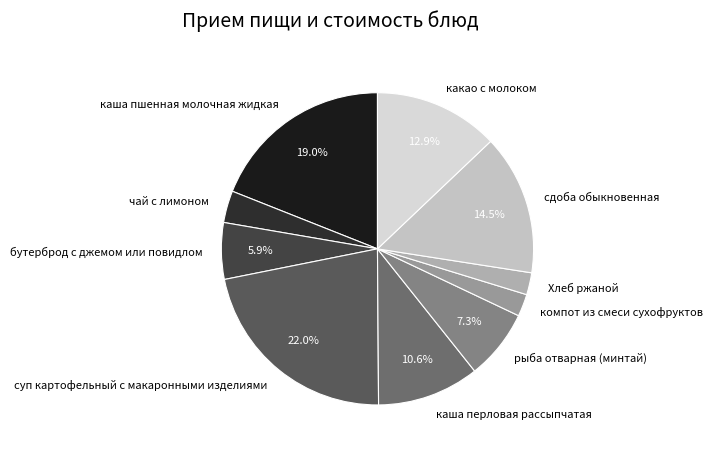

Which has a higher value, каша пшенная молочная жидкая or компот из смеси сухофруктов?

каша пшенная молочная жидкая